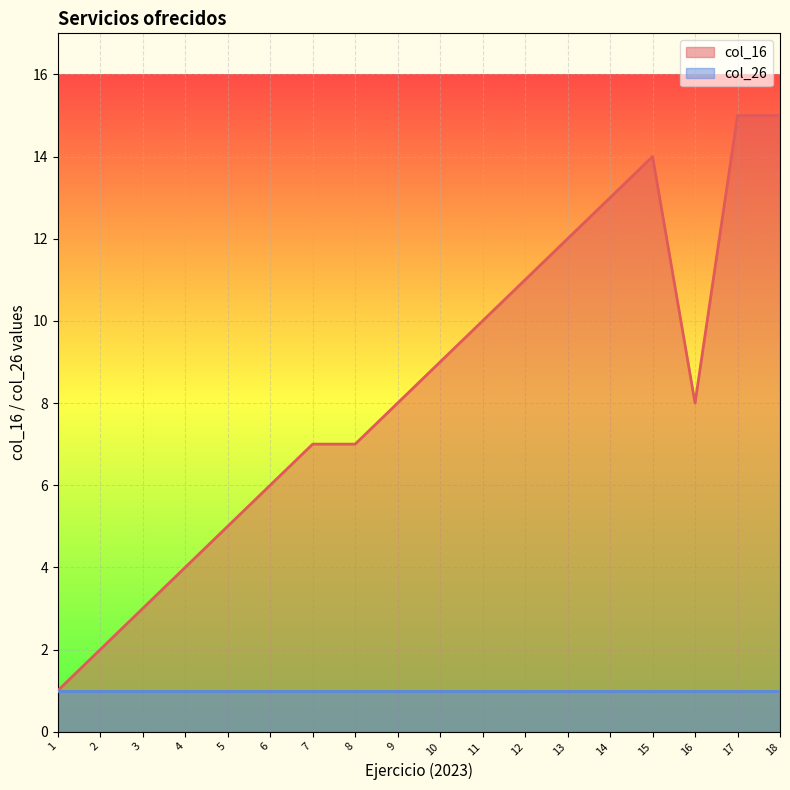

Is the value of col_16 at 4 greater than the value of col_26 at 18?

Yes